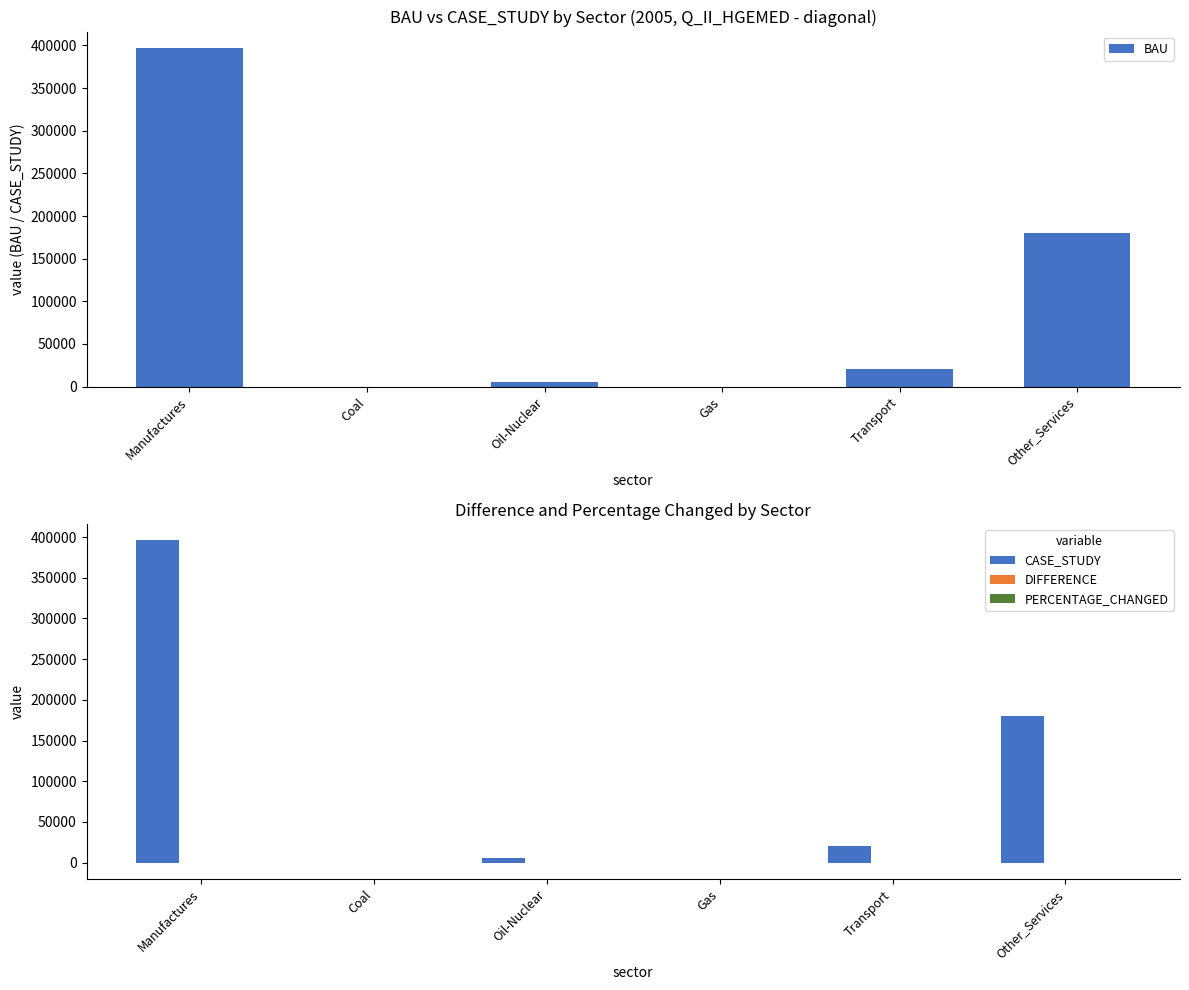

At Other_Services, list the series in order from smallest to largest.

PERCENTAGE_CHANGED, DIFFERENCE, BAU, CASE_STUDY